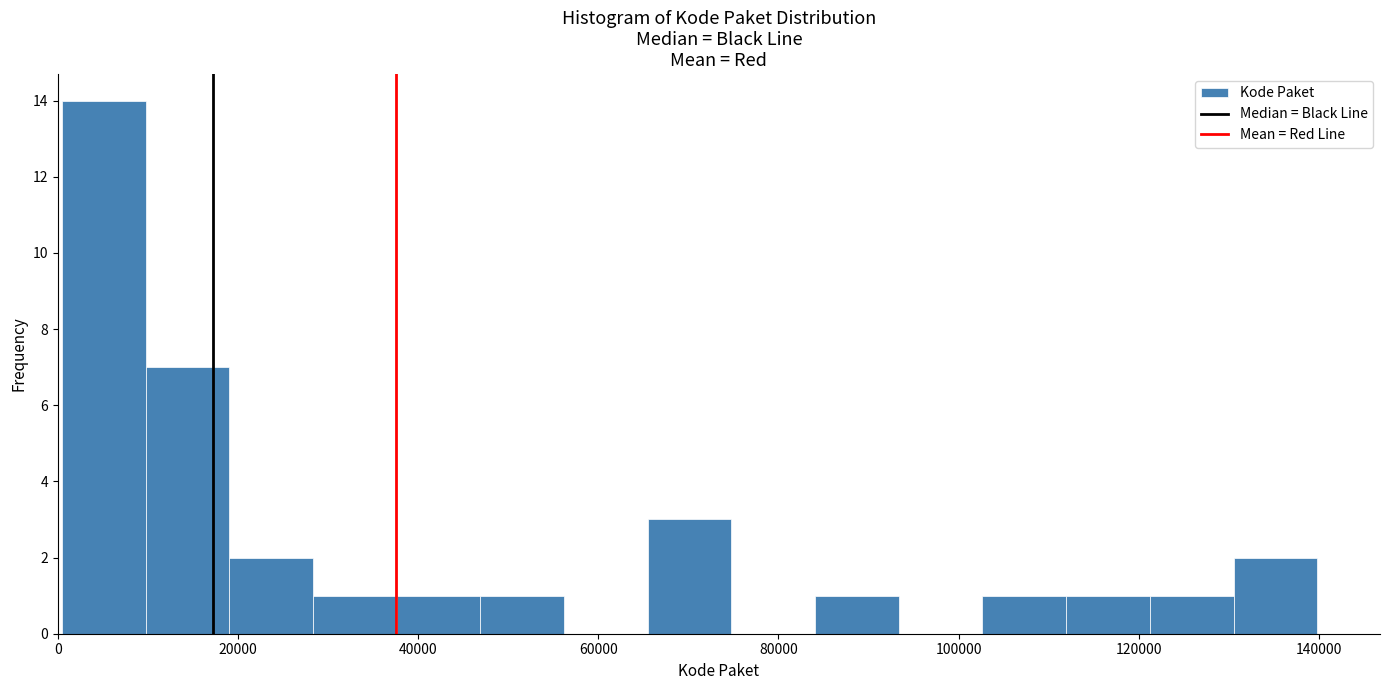

Reading left to right, transcribe this chart: for each bar, give the range it covers on the x-axis and its height. Neither the bar edges nor the heights are printed on the chart, so give them approximately, as read against the axes.

0 to 10000: 14
10000 to 20000: 7
20000 to 28000: 2
28000 to 38000: 1
38000 to 46000: 1
46000 to 56000: 1
56000 to 66000: 0
66000 to 74000: 3
74000 to 84000: 0
84000 to 94000: 1
94000 to 102000: 0
102000 to 112000: 1
112000 to 122000: 1
122000 to 130000: 1
130000 to 140000: 2